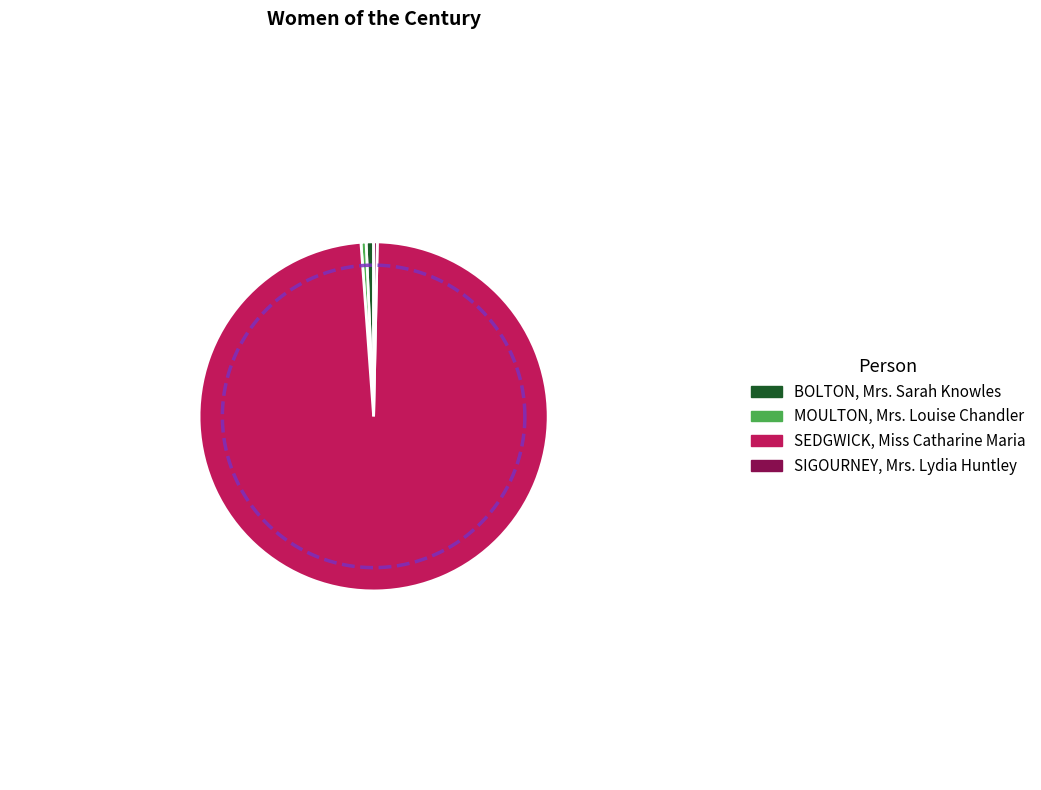

Is it true that SIGOURNEY, Mrs. Lydia Huntley is 1% of the pie?

False